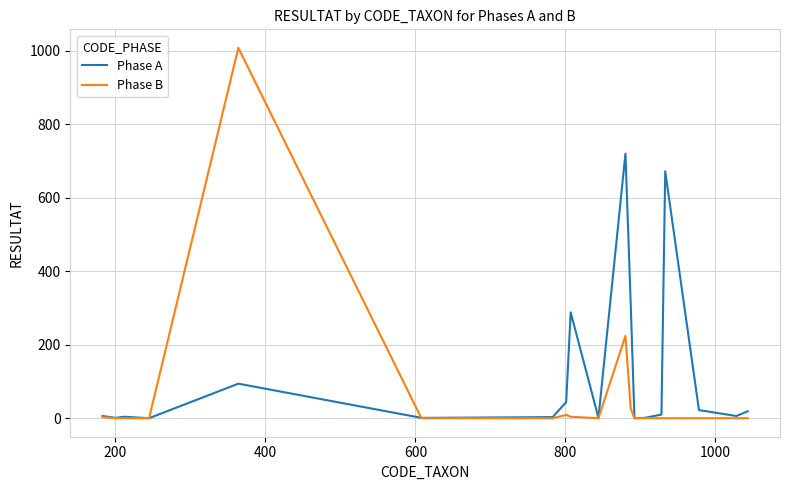

What is the highest value of the Phase B series?

1008